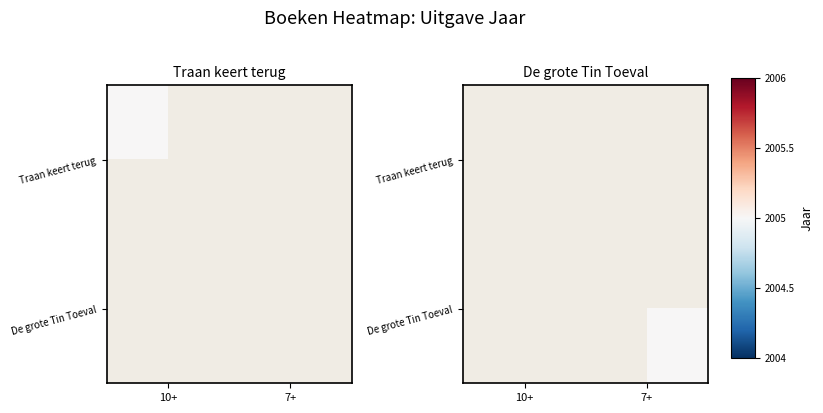

Which has a higher value, 7+ or 10+?

10+